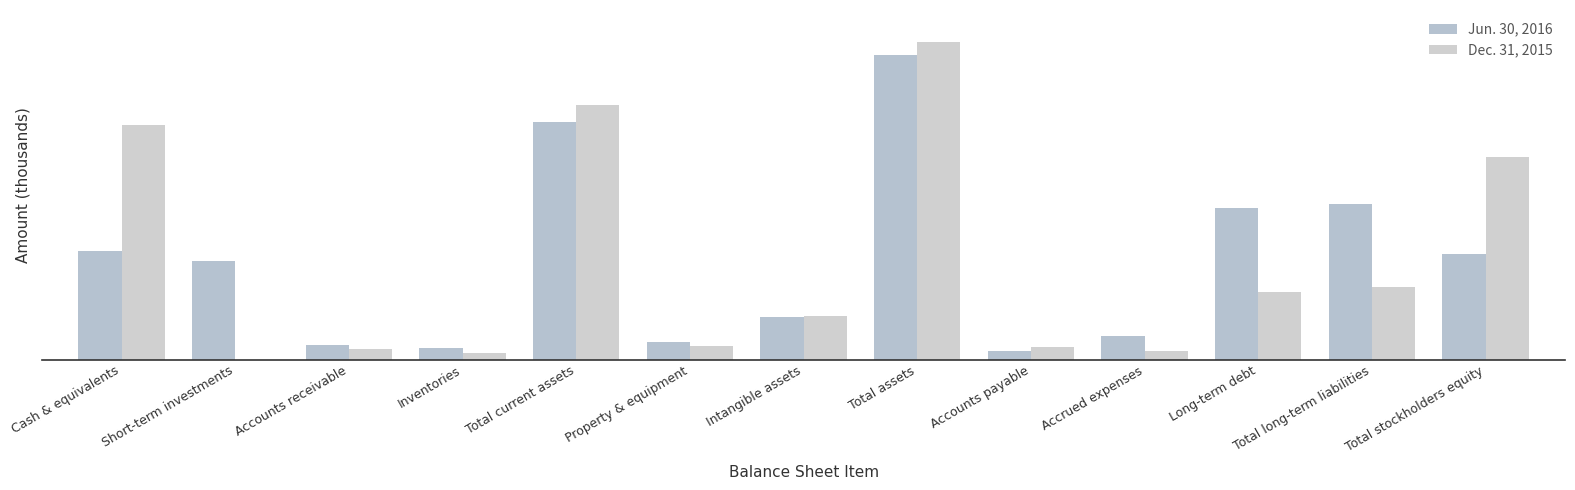

What is the average value of the Jun. 30, 2016 series?

38075